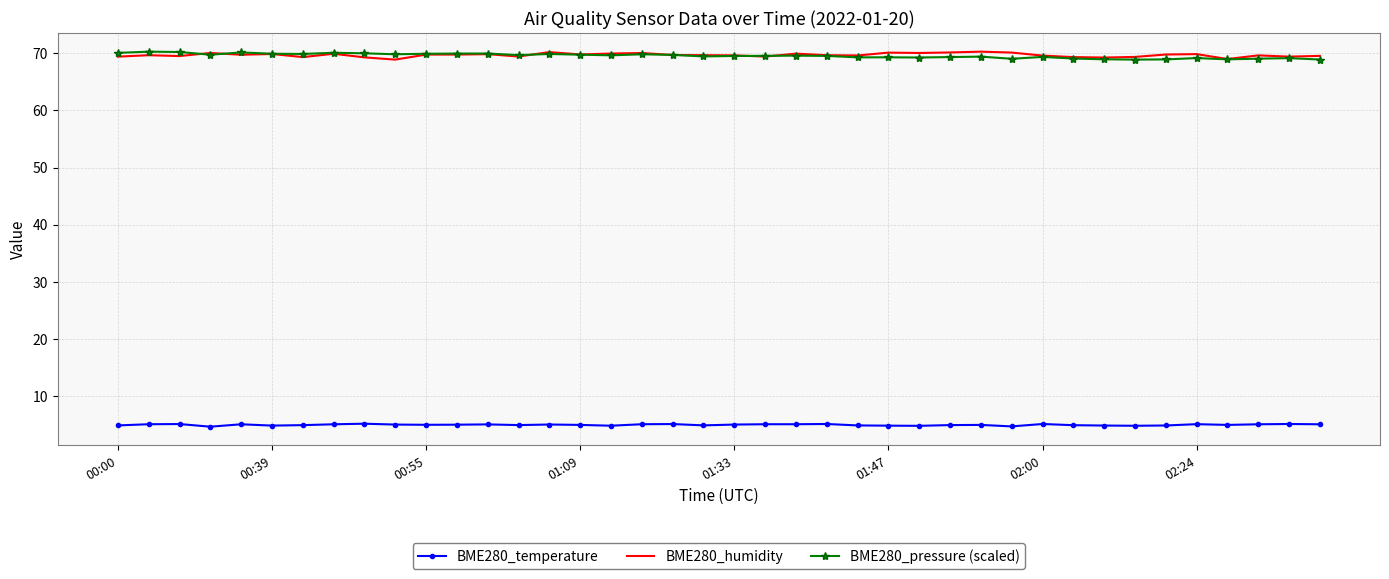

What is the average value of the BME280_pressure (scaled) series?

69.5